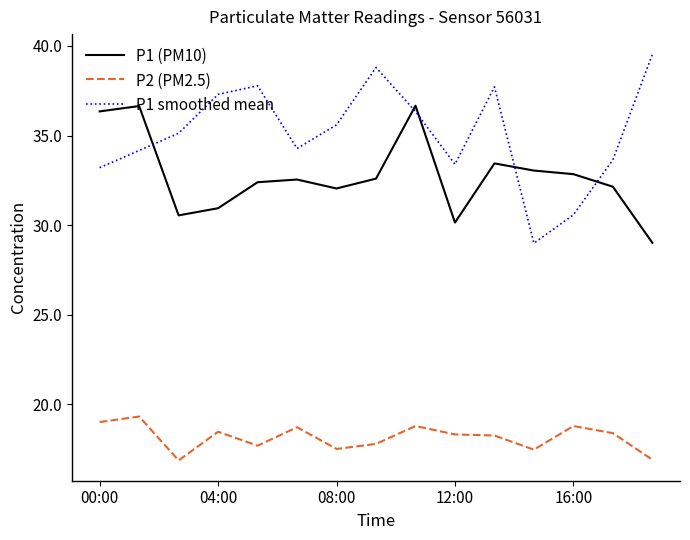

Which series has the largest total across all categories?

P1 smoothed mean